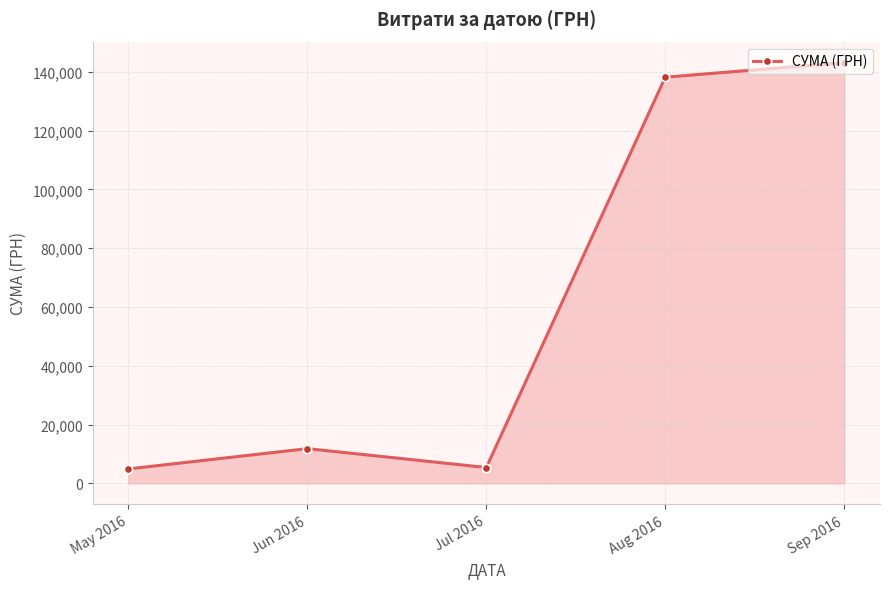

At which category does the data reach its first local peak?

Jun 2016